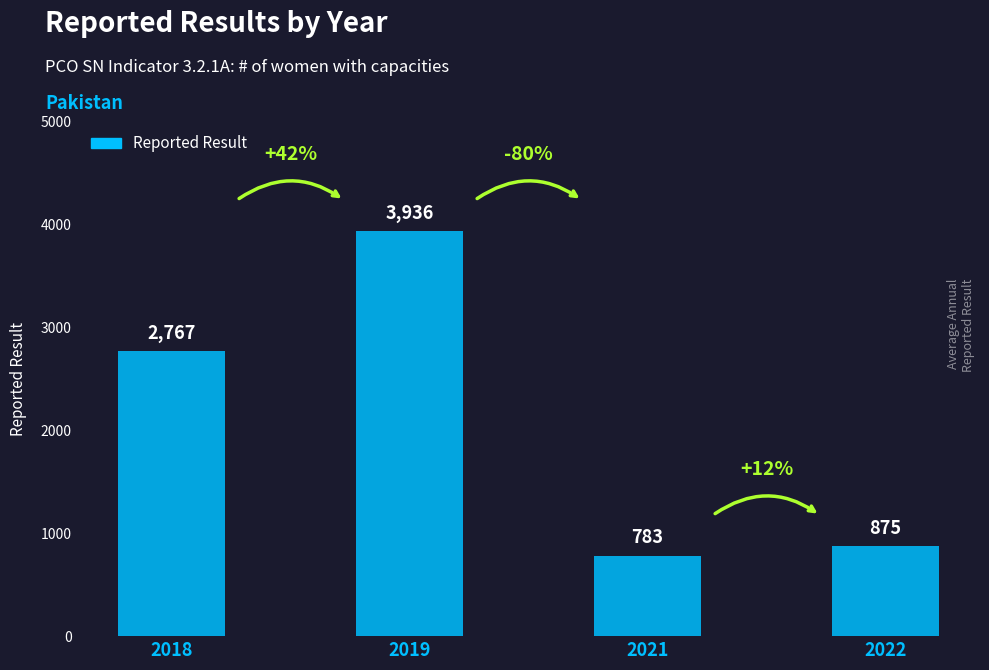

Count the number of data series in this chart.

1